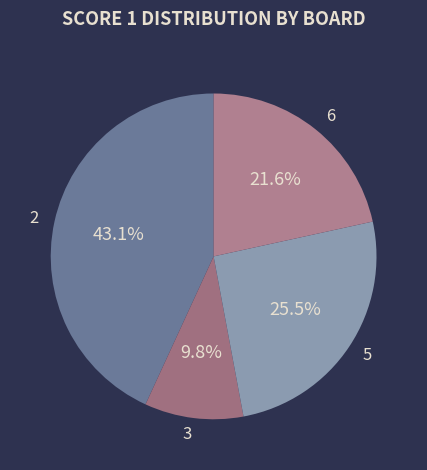

Which slice is the smallest?

3